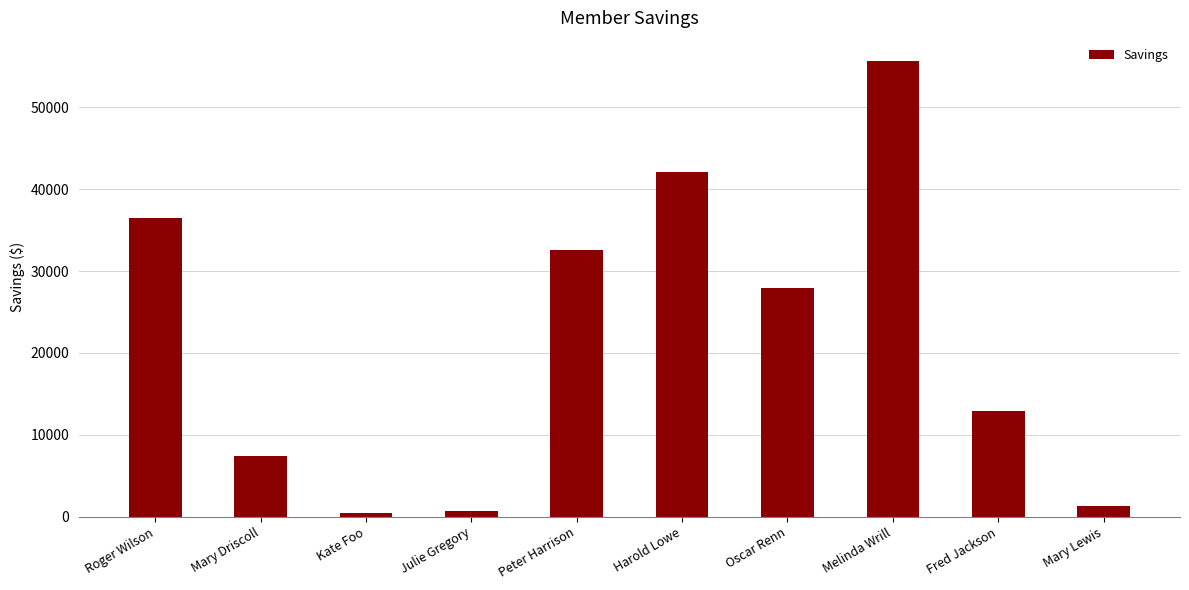

Does the chart contain stacked bars?

No